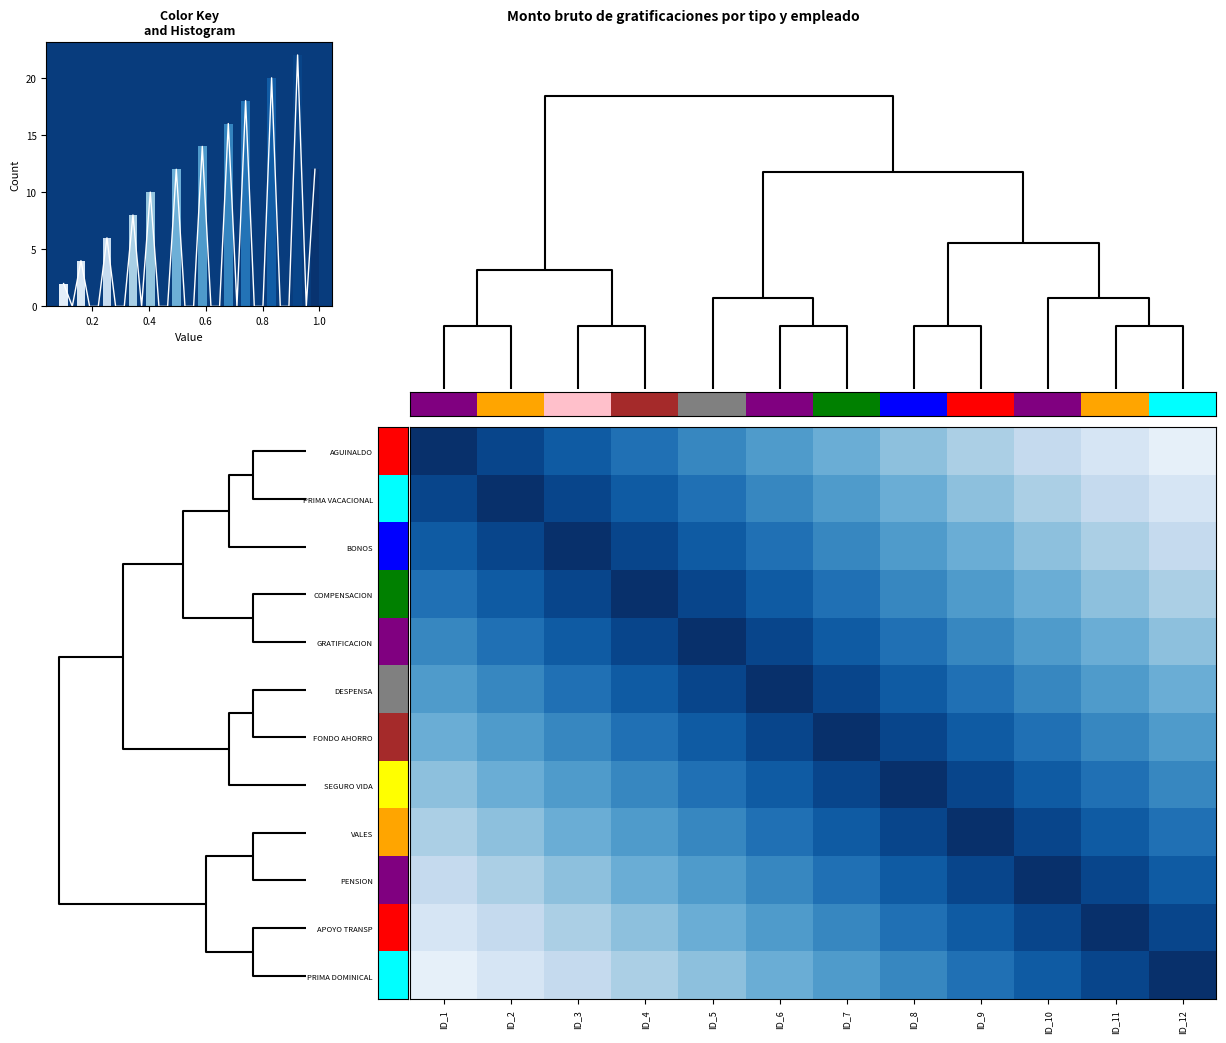

At how many categories does at least one series exceed 0?

12